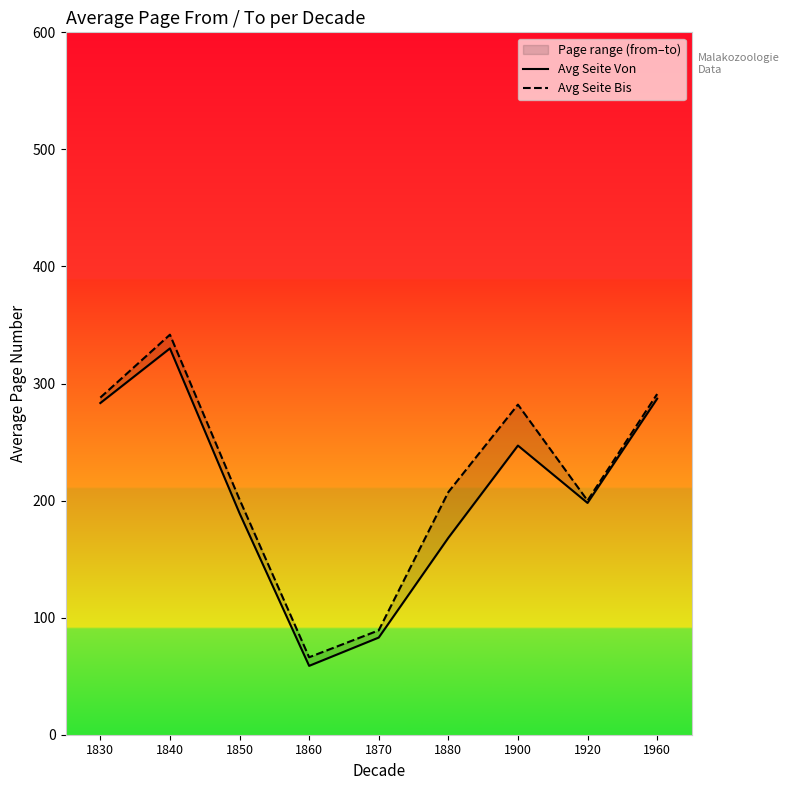

Rank the series at 1920 from highest to lowest value.

Avg Seite Bis, Avg Seite Von